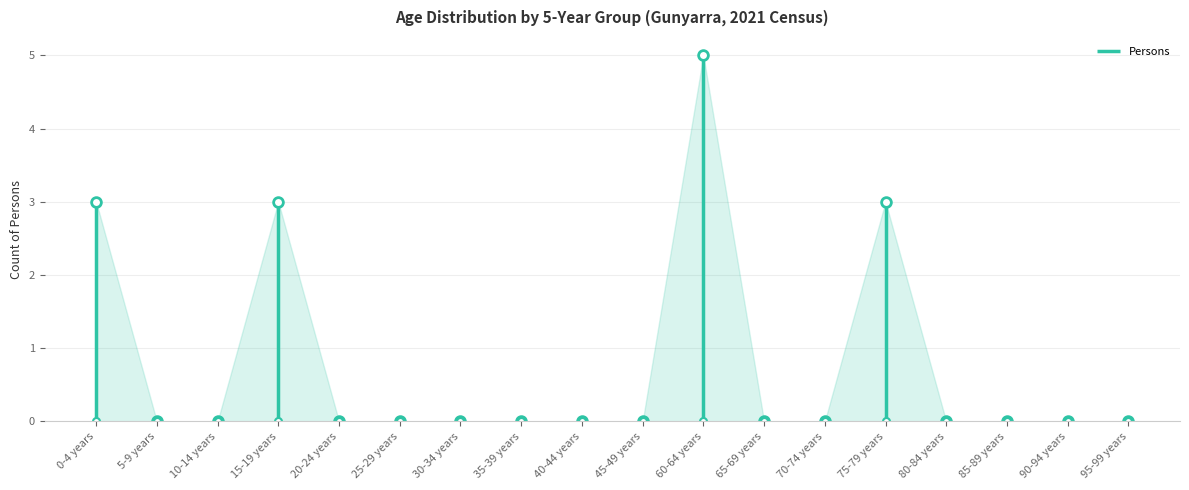

Does the chart have visible grid lines?

Yes